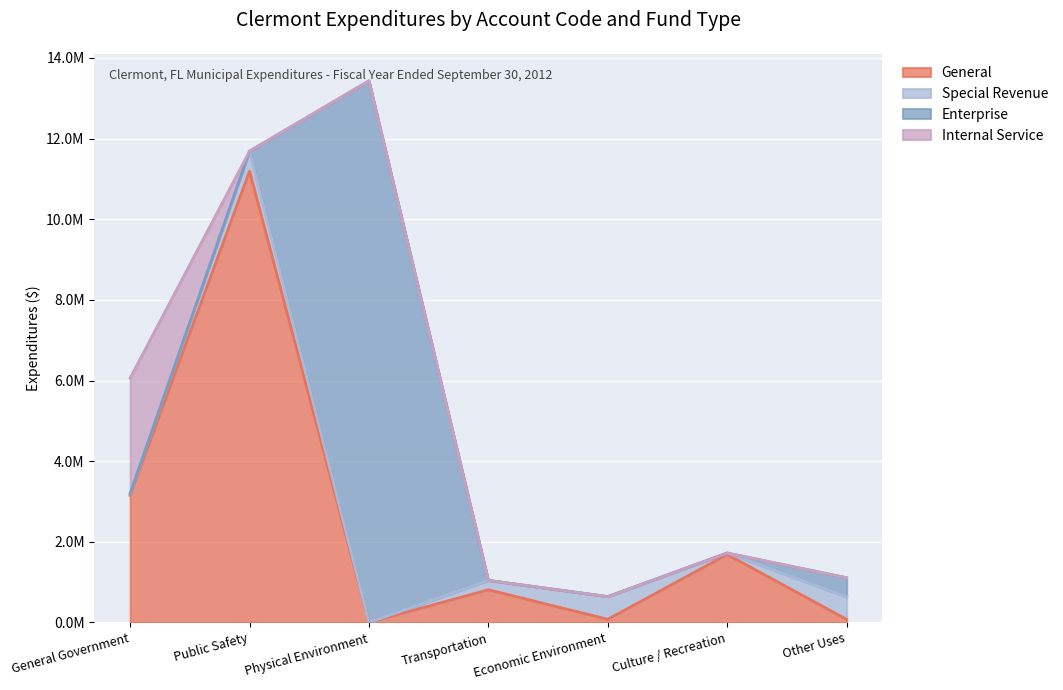

What is the difference between the highest and lowest values at Other Uses?

558652